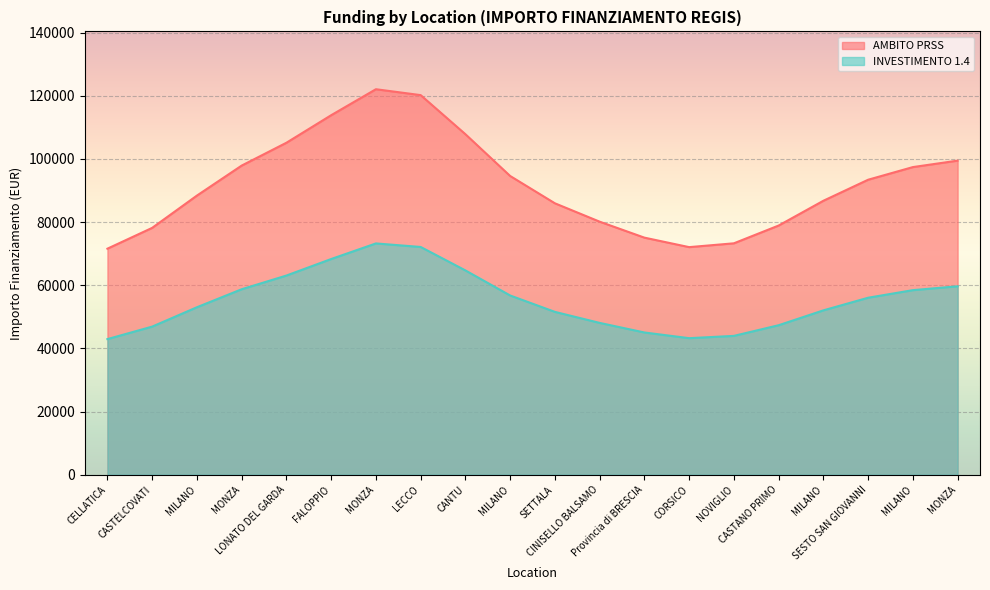

What is the average value of the INVESTIMENTO 1.4 series?

55261.4